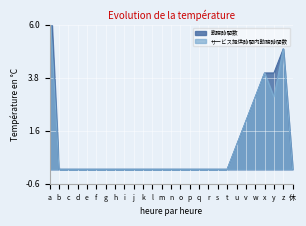

Count the サービス提供時間内勤務時間数 values in the range 0 to 1.

21